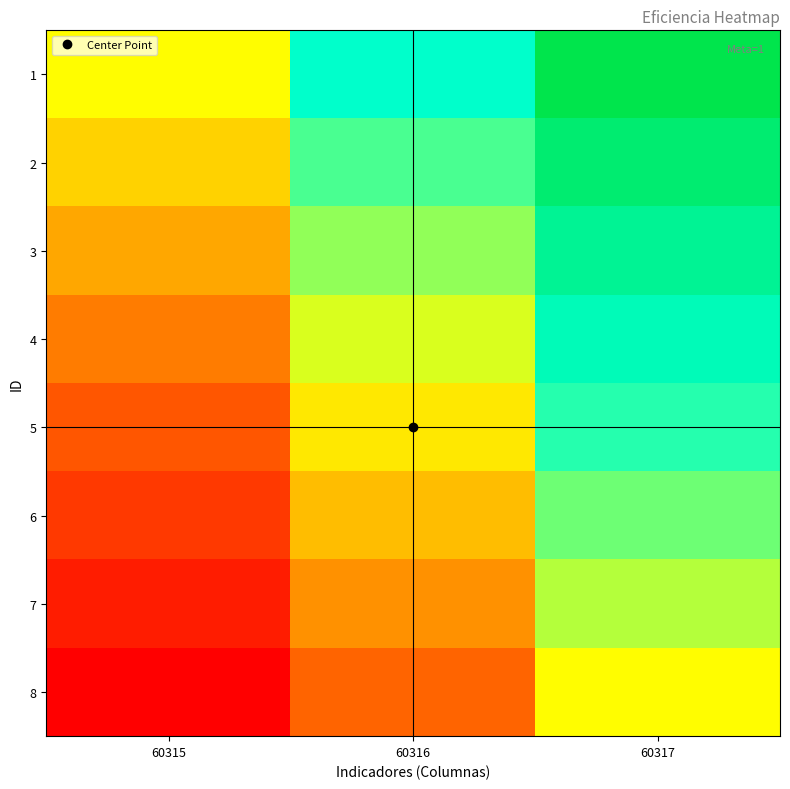

What is the total value across all series at 60317?

6.0